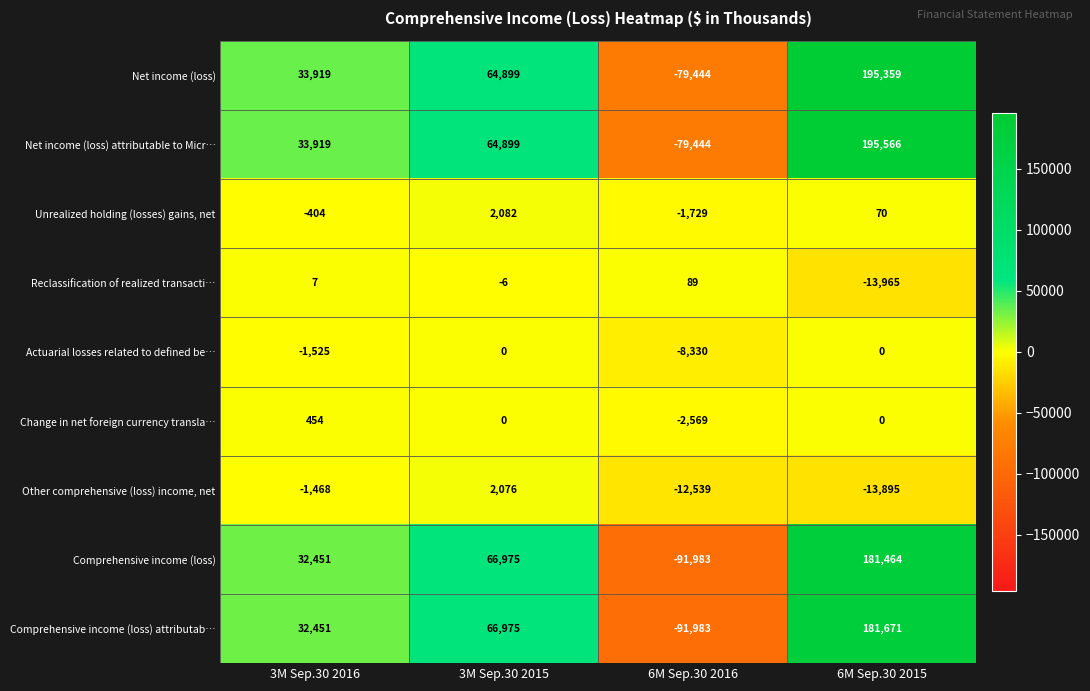

Between 3M Sep.30 2015 and 6M Sep.30 2015, which series saw the biggest shift?

Net income (loss) attributable to Micr…